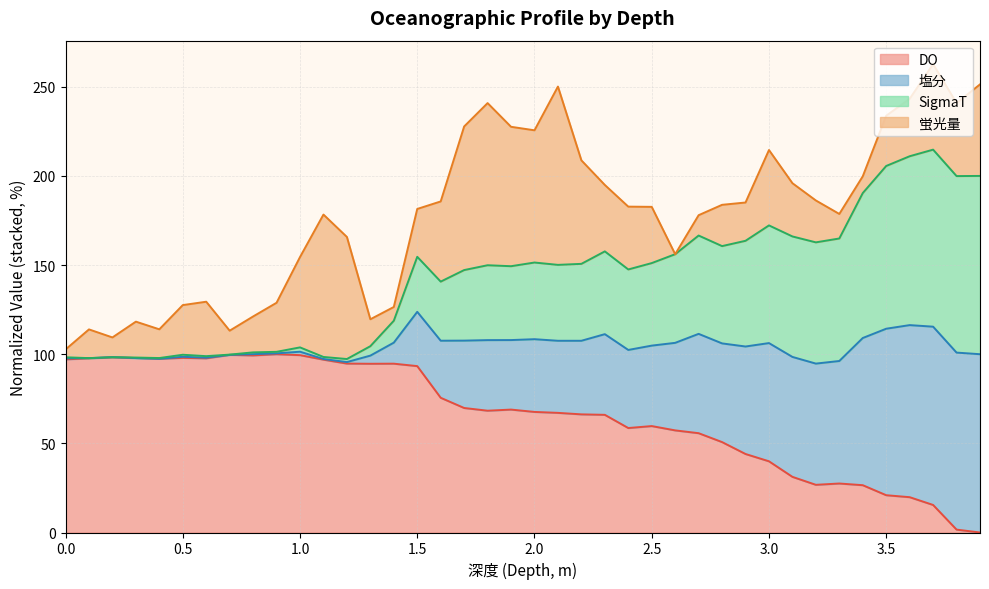

At which category does the chart reach its minimum across all series?

3.9